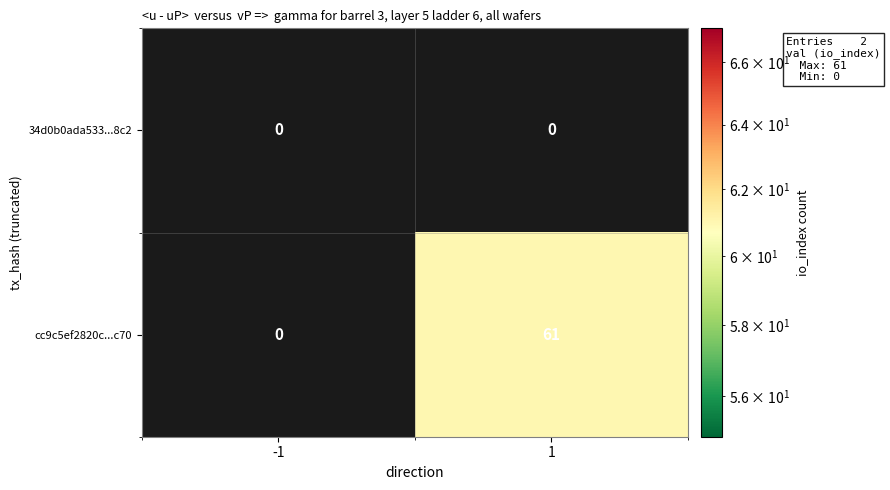

What is the difference between the cc9c5ef2820c...c70 values at 1 and -1?

61